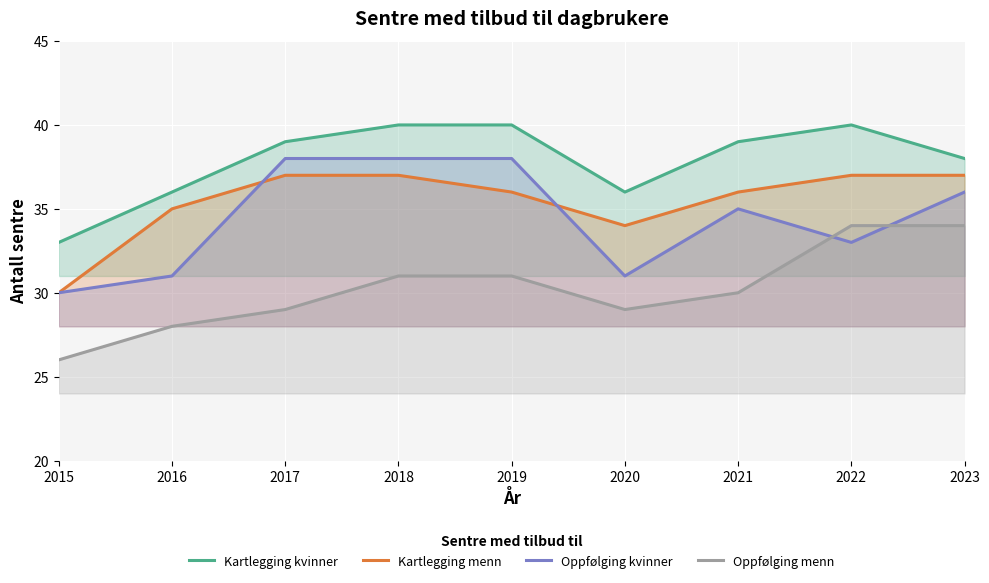

What is the approximate value of Kartlegging menn at 2022?

37